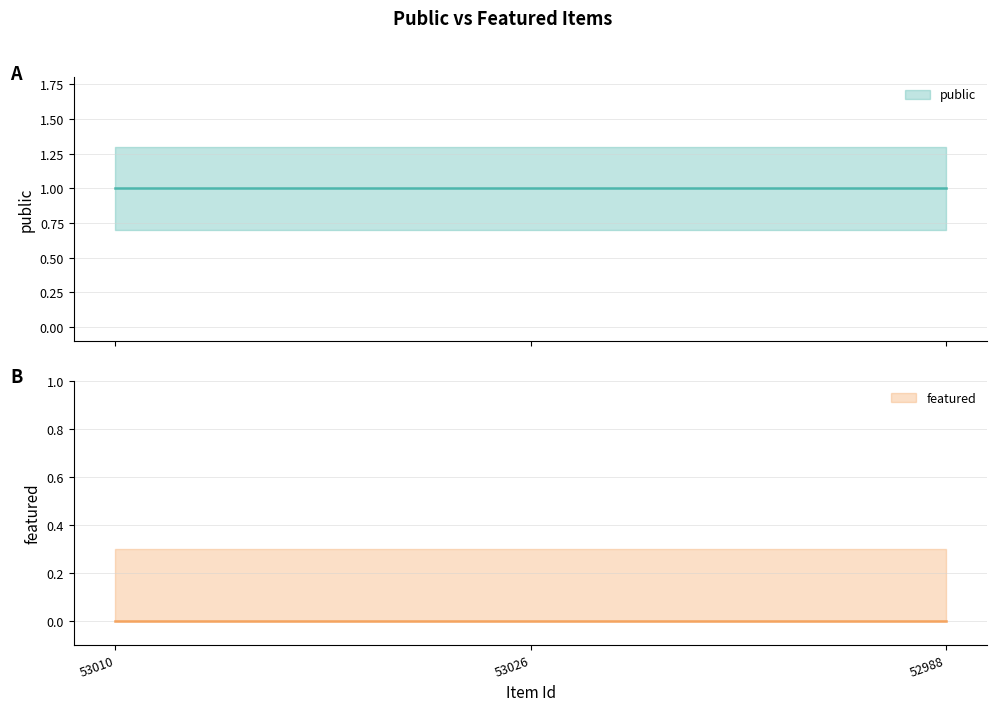

Which has a higher value, 52988 or 53026?

52988